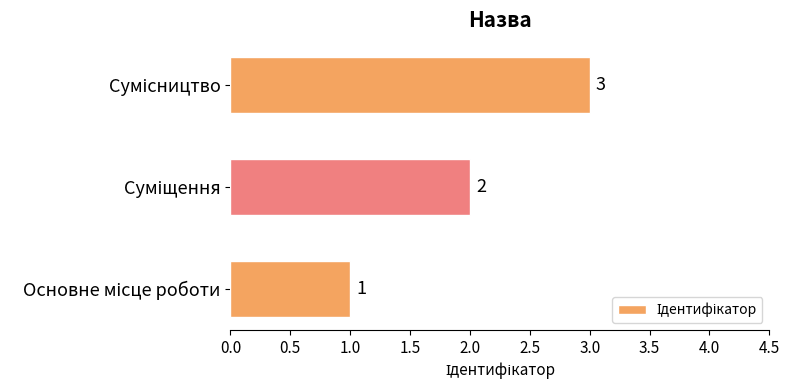

What is the maximum value shown in the chart?

3